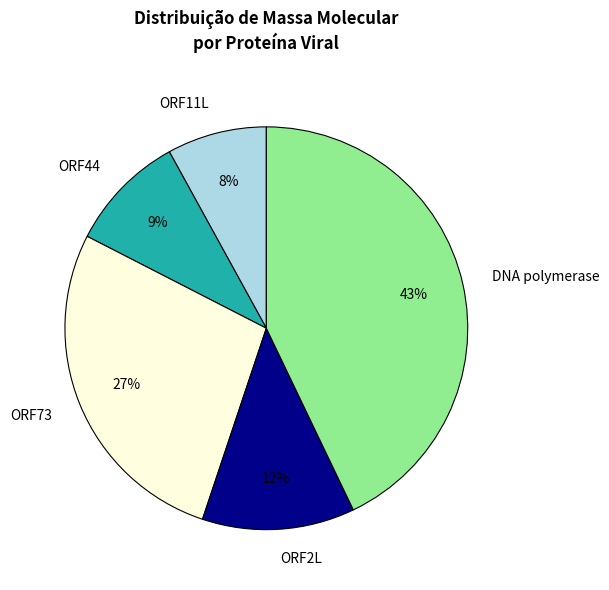

To the nearest percent, what is the difference between the ORF73 and ORF44 slice percentages?

18%